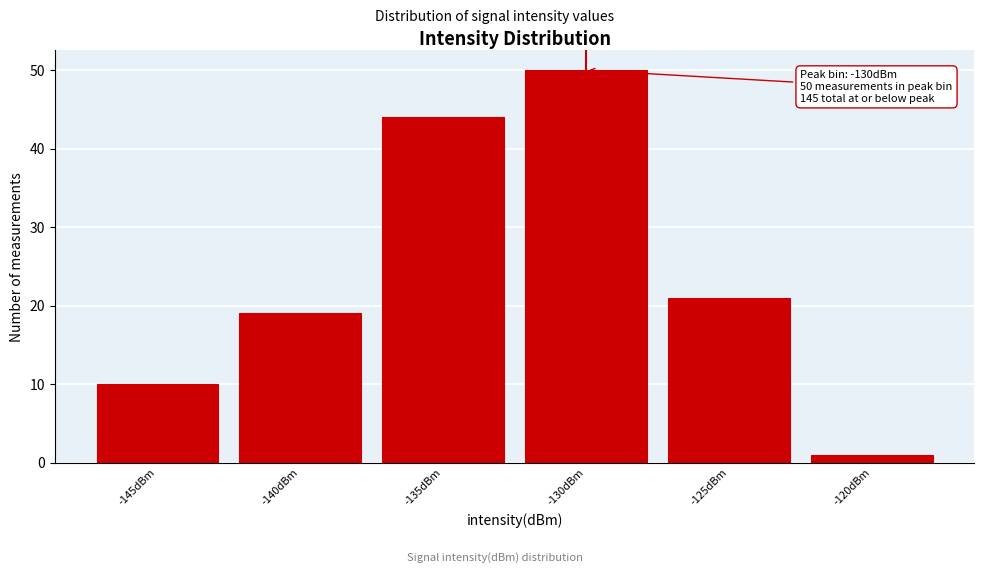

Reading left to right, transcribe all the data shown in this chart.

-145dBm=10	-140dBm=19	-135dBm=44	-130dBm=50	-125dBm=21	-120dBm=1